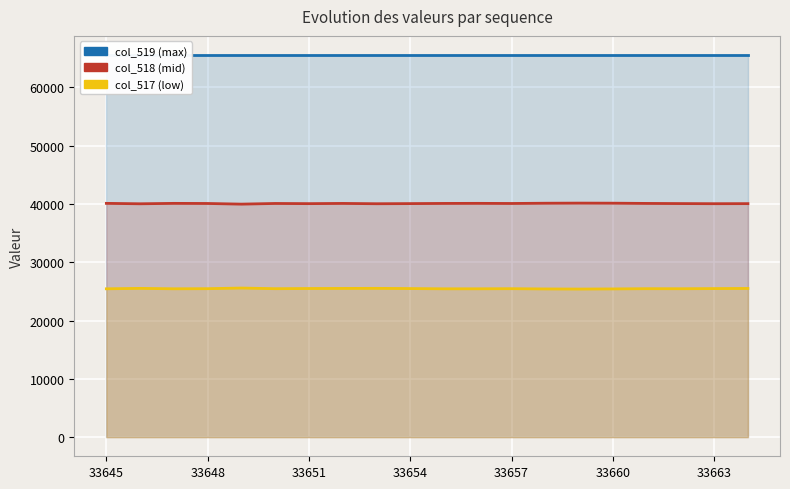

Reading left to right, list all the values displayed in this chart.

col_519 (max): 65535	65535	65535	65535	65535	65535	65535	65535	65535	65535	65535	65535	65535	65535	65535	65535	65535	65535	65535	65535
col_518 (mid): 40094	40021	40092	40073	39963	40075	40045	40082	40029	40052	40082	40095	40074	40117	40136	40125	40083	40057	40035	40046
col_517 (low): 25441	25514	25443	25462	25572	25460	25490	25506	25518	25483	25440	25441	25461	25418	25399	25422	25461	25452	25478	25500